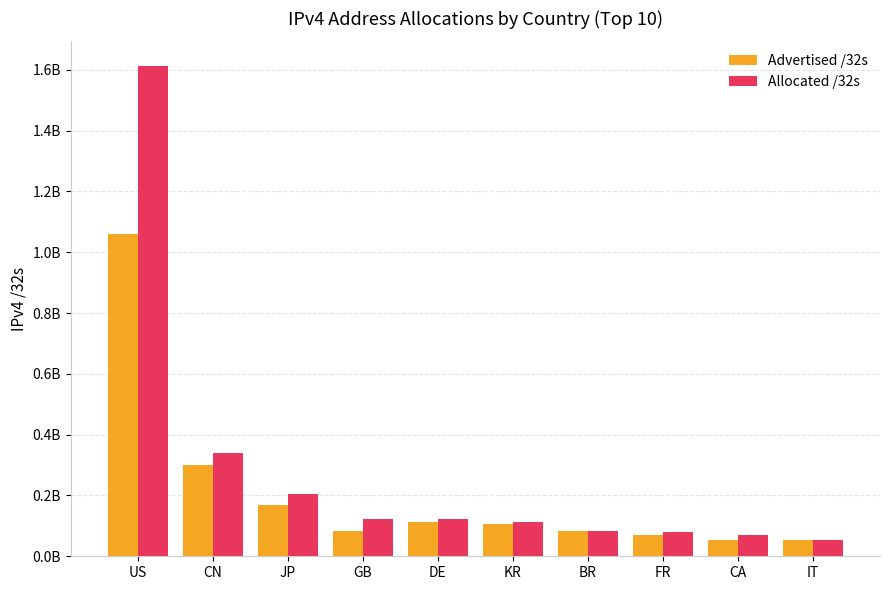

Which category has the highest value in the Allocated /32s series?

US